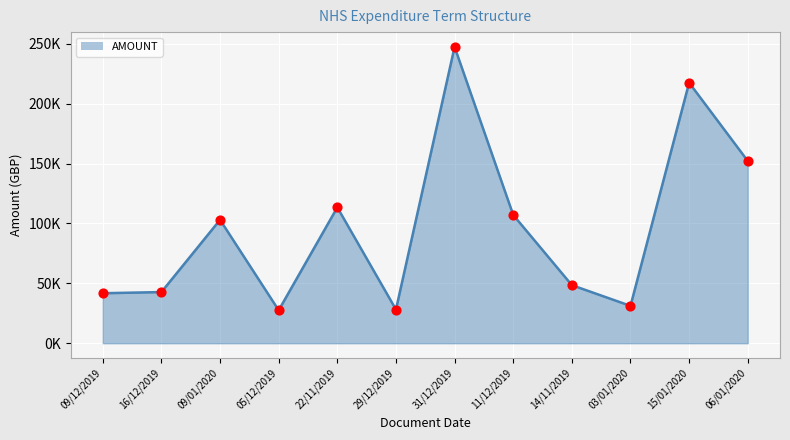

What is the ratio of the value at 29/12/2019 to the value at 03/01/2020?

0.9